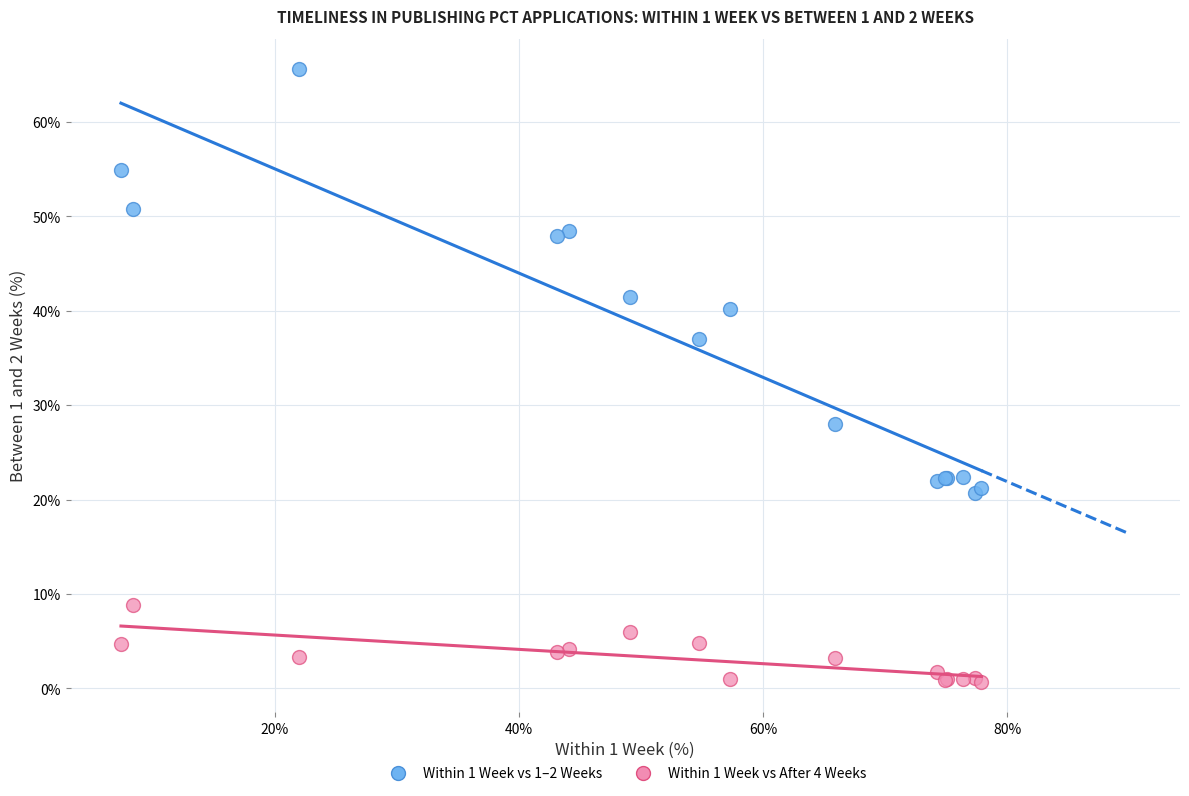

Which series contains the lowest Y value?

Within 1 Week vs After 4 Weeks